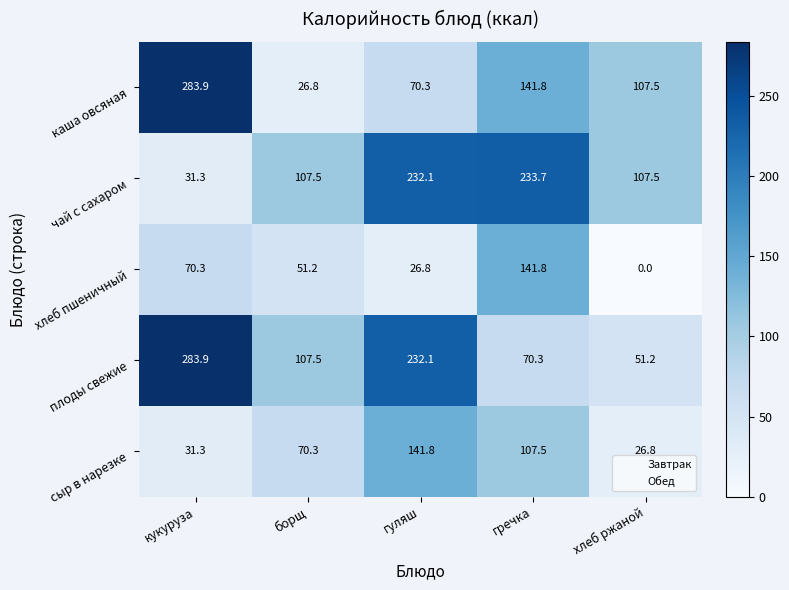

What is the difference between the second highest and minimum values in the плоды свежие series?

180.9